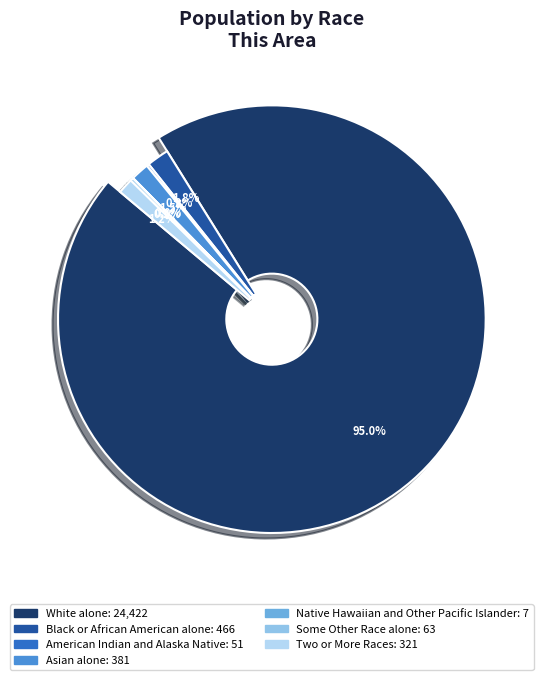

Count the number of slices in the pie.

7